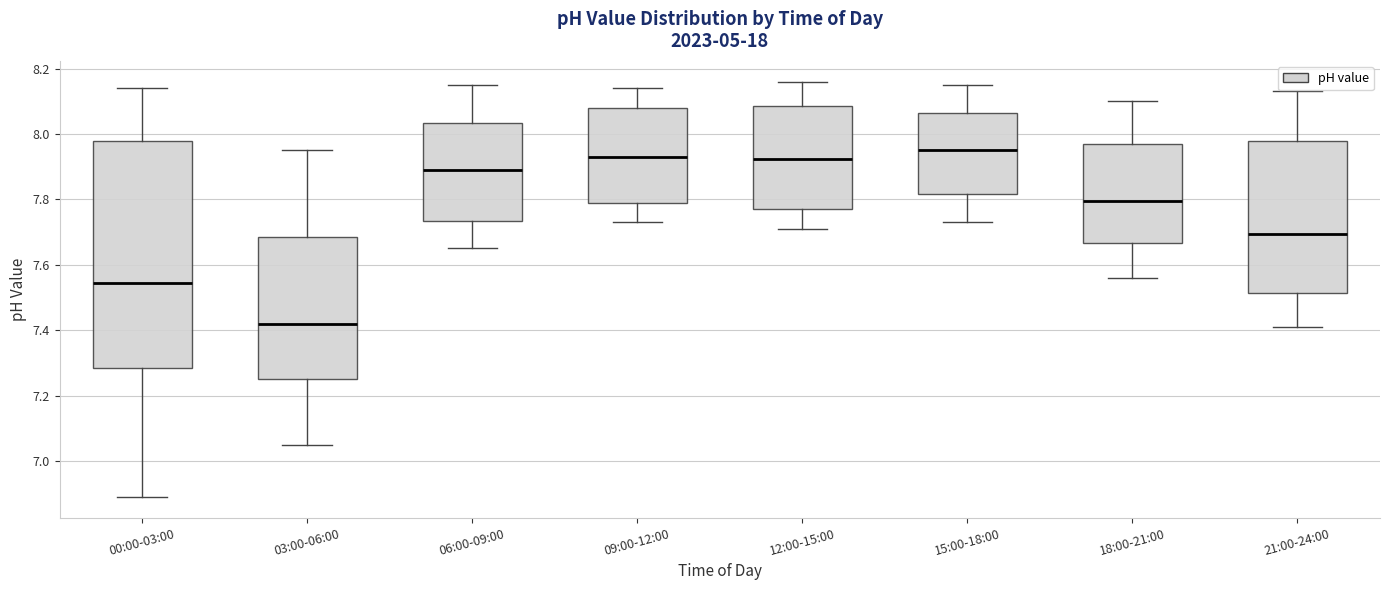

Reading left to right, transcribe this box plot: for each box, give where its median line is, the range the box spans, and where its two whiskers end, as read against the y-axis. The values are not printed on the chart, so give them approximately, as read against the axis.

00:00-03:00: median 7.54, box 7.28 to 7.98, whiskers 6.90 to 8.14
03:00-06:00: median 7.42, box 7.26 to 7.68, whiskers 7.06 to 7.96
06:00-09:00: median 7.90, box 7.74 to 8.04, whiskers 7.66 to 8.16
09:00-12:00: median 7.94, box 7.80 to 8.08, whiskers 7.74 to 8.14
12:00-15:00: median 7.92, box 7.78 to 8.08, whiskers 7.72 to 8.16
15:00-18:00: median 7.96, box 7.82 to 8.06, whiskers 7.74 to 8.16
18:00-21:00: median 7.80, box 7.66 to 7.98, whiskers 7.56 to 8.10
21:00-24:00: median 7.70, box 7.52 to 7.98, whiskers 7.42 to 8.14